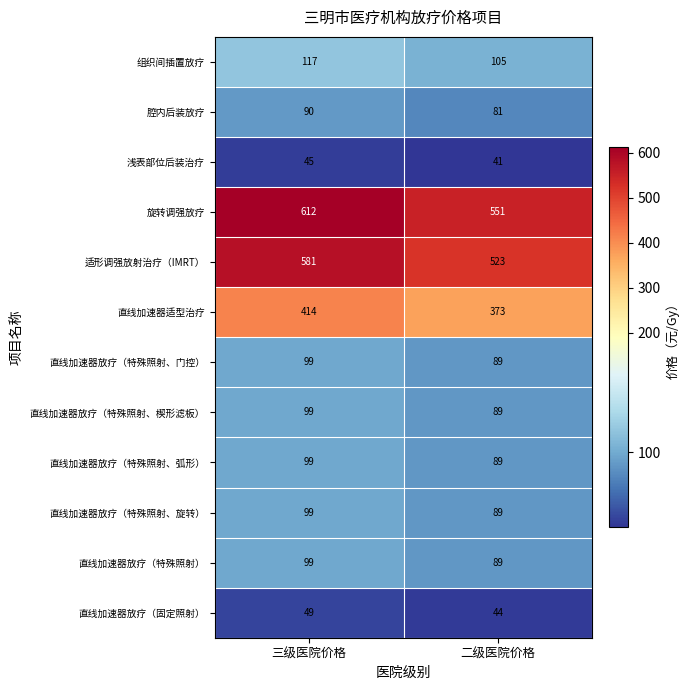

The value of 组织间插置放疗 at 三级医院价格 is 68. True or false?

False